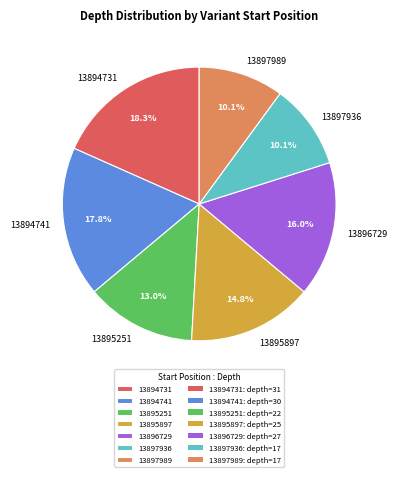

Does 13897936 account for over 50% of the chart?

No